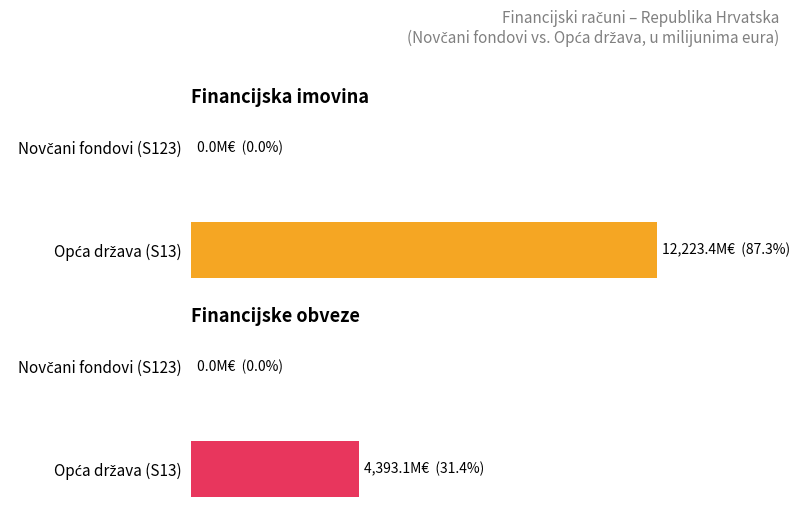

What is the difference between the Financijske obveze values at Novčani fondovi (S123) and Opća država (S13)?

4393.1